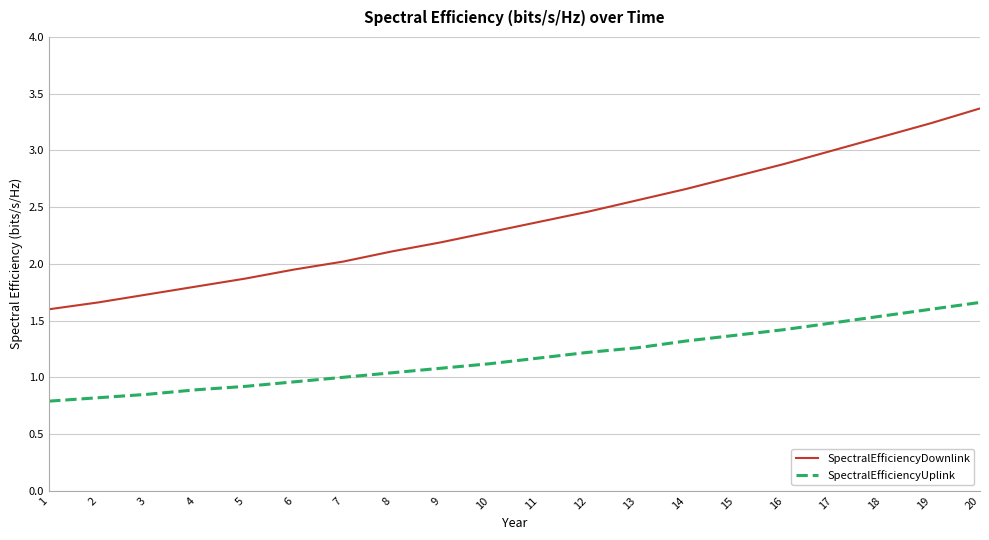

Does the chart have visible grid lines?

Yes